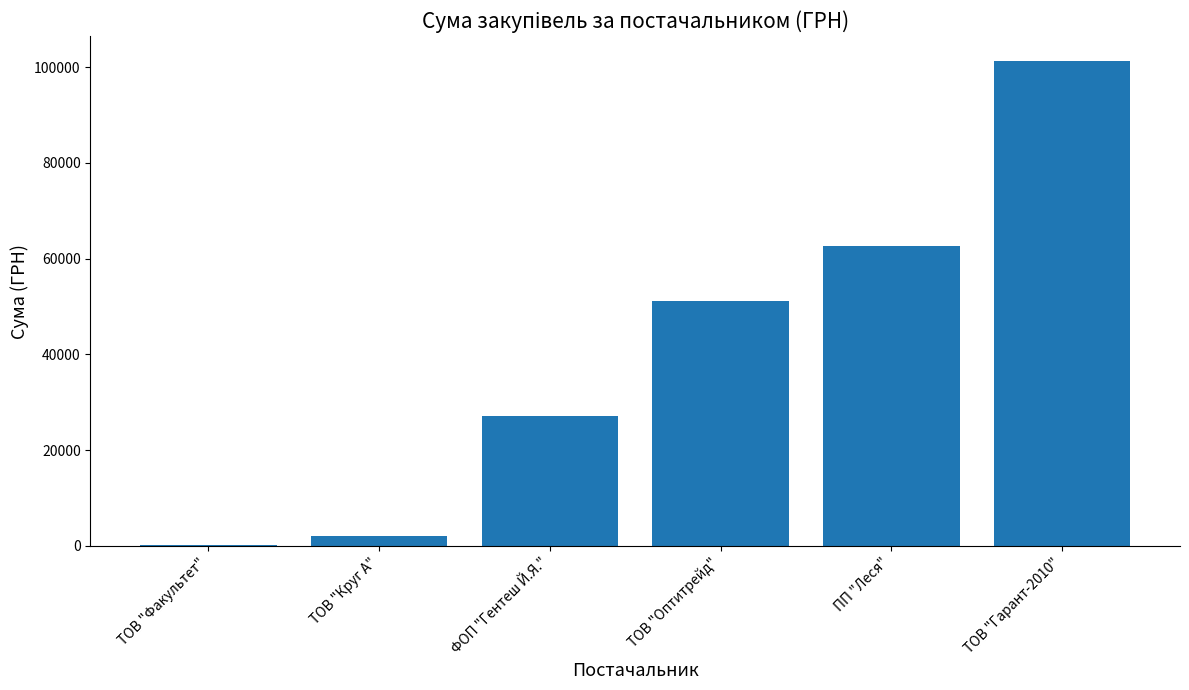

What is the change in value from ТОВ "Оптитрейд" to ПП "Леся"?

+11519.1